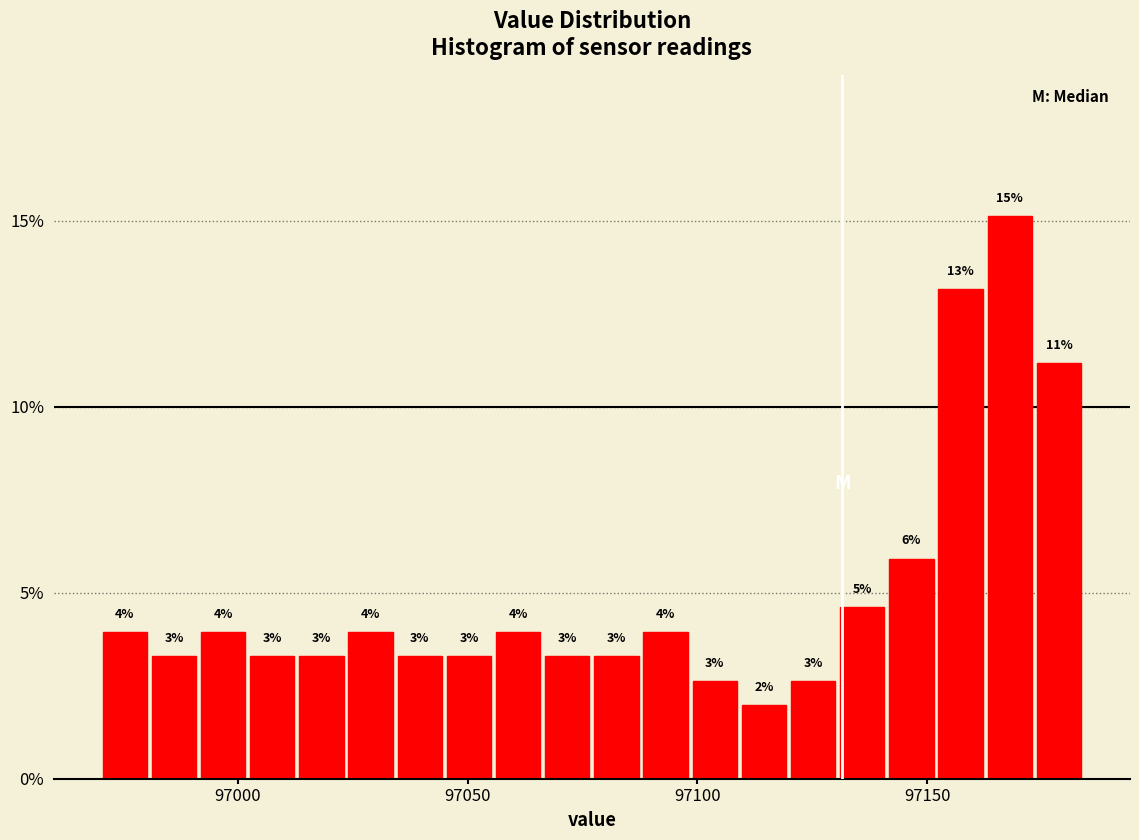

Around what value on the x-axis is the tallest bar? Give the approximate position of its centre, as read against the axis.

97170